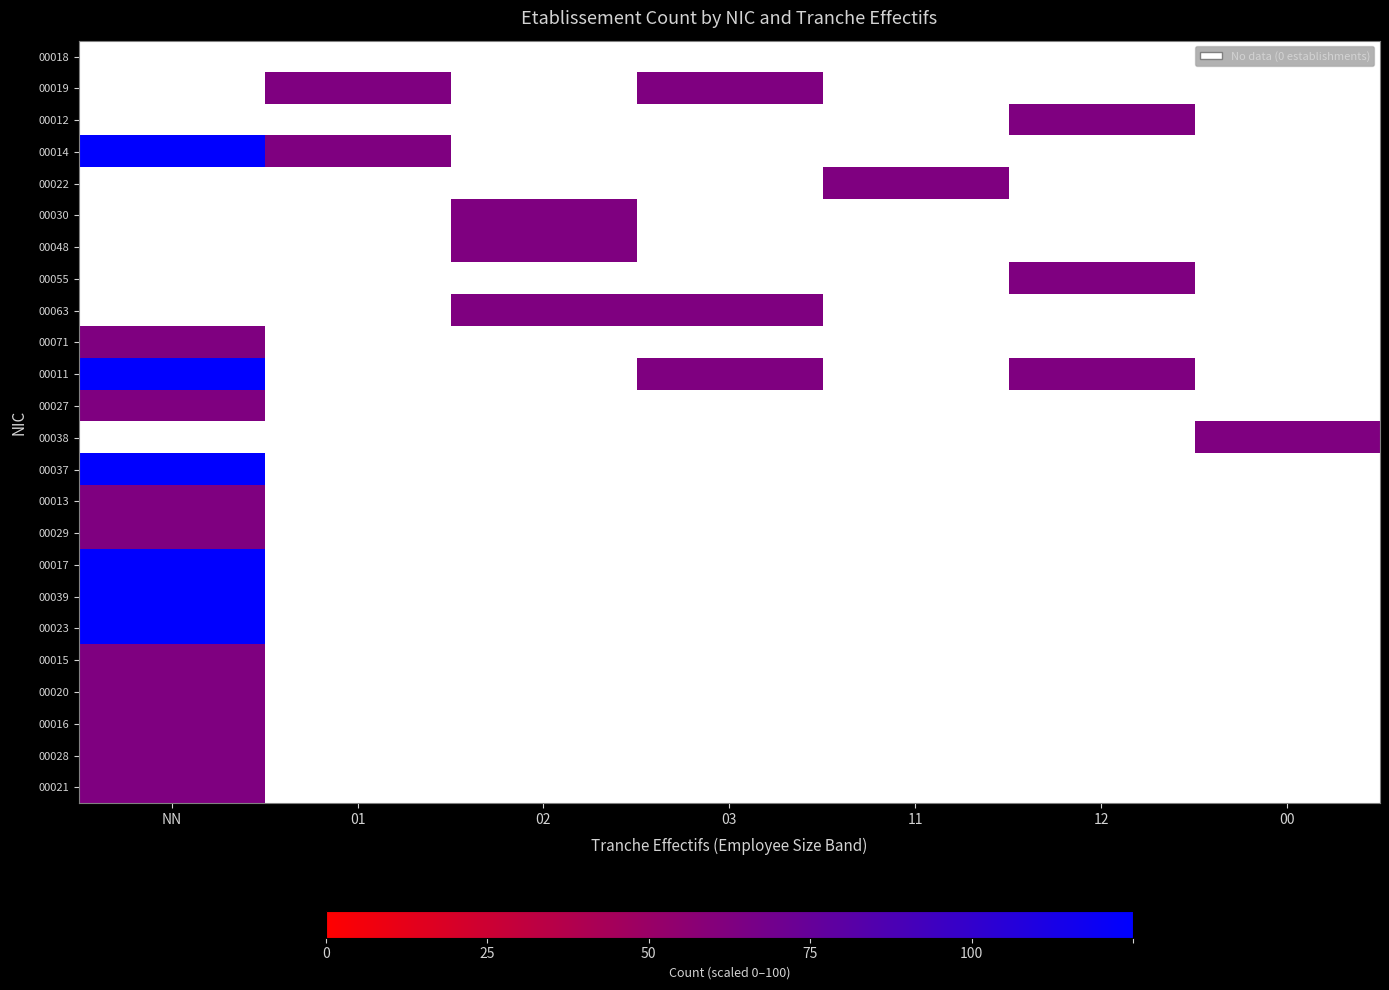

Reading left to right, what are all the values shown in this chart?

00018: NN=0	01=0	02=0	03=0	11=0	12=0	00=0
00019: NN=0	01=50	02=0	03=50	11=0	12=0	00=0
00012: NN=0	01=0	02=0	03=0	11=0	12=50	00=0
00014: NN=100	01=50	02=0	03=0	11=0	12=0	00=0
00022: NN=0	01=0	02=0	03=0	11=50	12=0	00=0
00030: NN=0	01=0	02=50	03=0	11=0	12=0	00=0
00048: NN=0	01=0	02=50	03=0	11=0	12=0	00=0
00055: NN=0	01=0	02=0	03=0	11=0	12=50	00=0
00063: NN=0	01=0	02=50	03=50	11=0	12=0	00=0
00071: NN=50	01=0	02=0	03=0	11=0	12=0	00=0
00011: NN=100	01=0	02=0	03=50	11=0	12=50	00=0
00027: NN=50	01=0	02=0	03=0	11=0	12=0	00=0
00038: NN=0	01=0	02=0	03=0	11=0	12=0	00=50
00037: NN=100	01=0	02=0	03=0	11=0	12=0	00=0
00013: NN=50	01=0	02=0	03=0	11=0	12=0	00=0
00029: NN=50	01=0	02=0	03=0	11=0	12=0	00=0
00017: NN=100	01=0	02=0	03=0	11=0	12=0	00=0
00039: NN=100	01=0	02=0	03=0	11=0	12=0	00=0
00023: NN=100	01=0	02=0	03=0	11=0	12=0	00=0
00015: NN=50	01=0	02=0	03=0	11=0	12=0	00=0
00020: NN=50	01=0	02=0	03=0	11=0	12=0	00=0
00016: NN=50	01=0	02=0	03=0	11=0	12=0	00=0
00028: NN=50	01=0	02=0	03=0	11=0	12=0	00=0
00021: NN=50	01=0	02=0	03=0	11=0	12=0	00=0